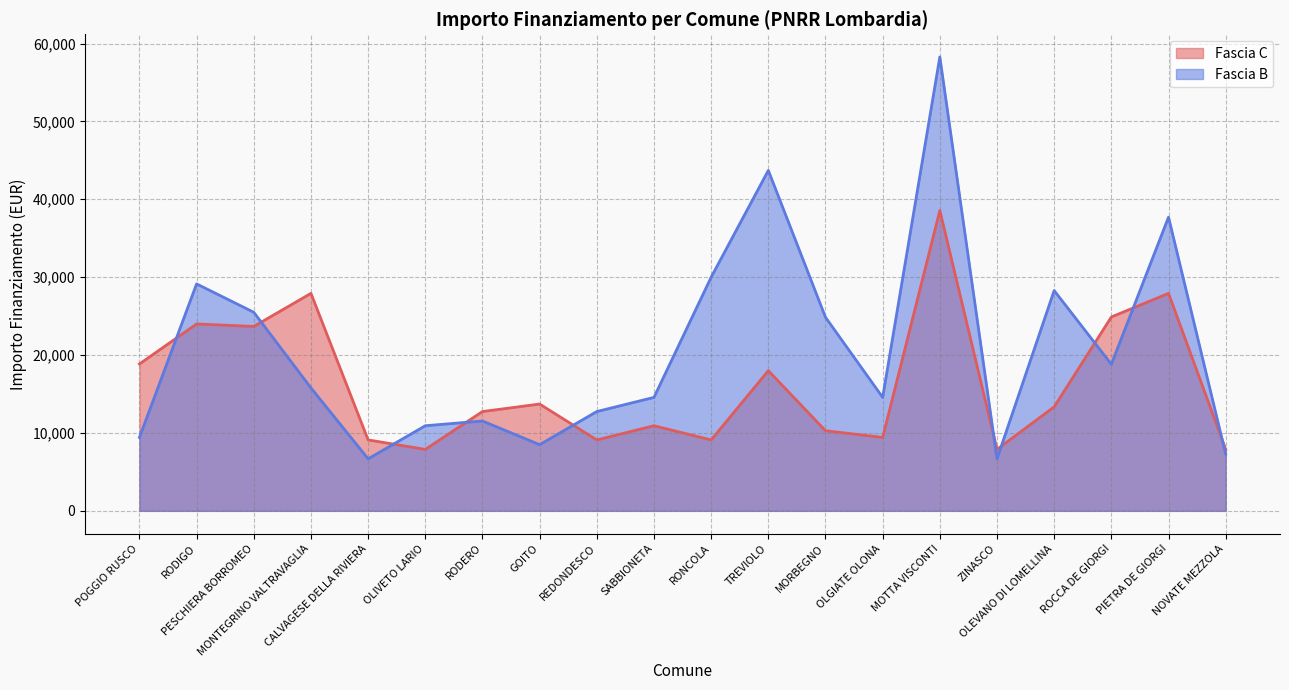

What position from the right is RODERO?

14